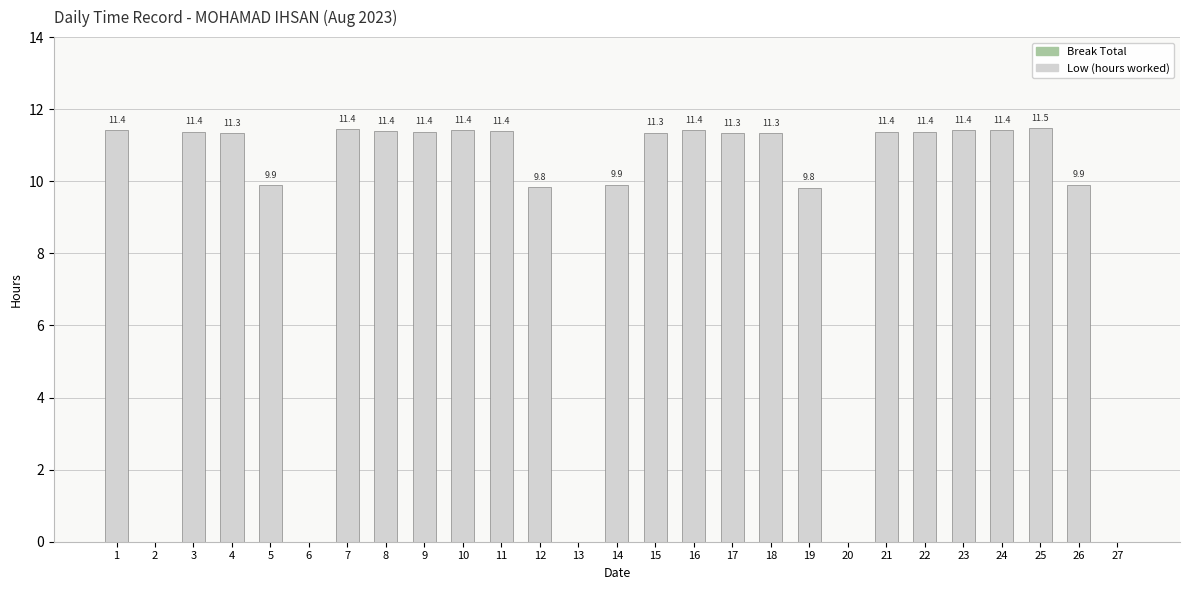

Does the chart contain stacked bars?

No